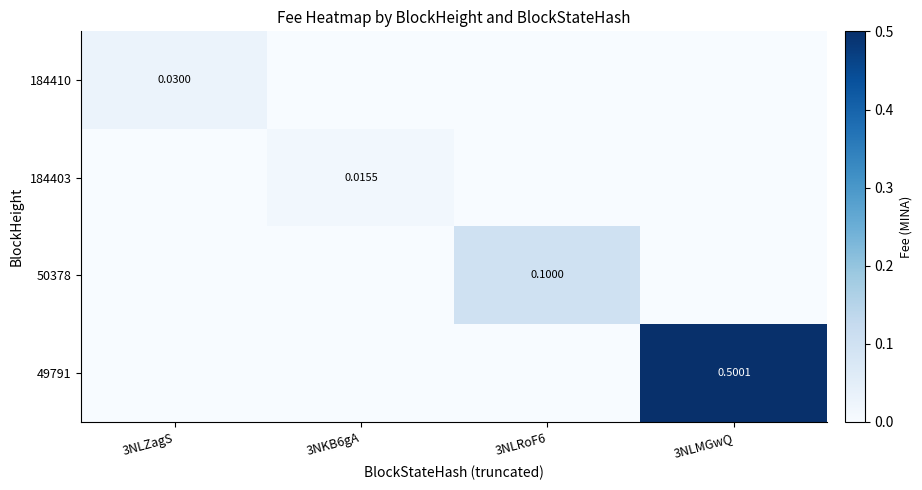

Where is 50378 nearest to the value 0?

3NLZagS